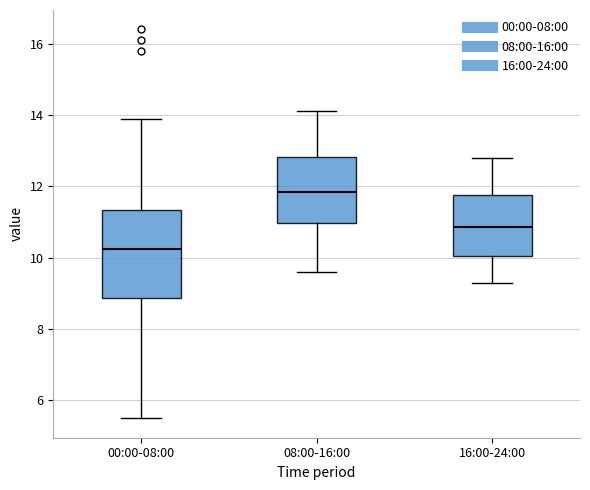

Reading left to right, transcribe this box plot: for each box, give where its median line is, the range the box spans, and where its two whiskers end, as read against the y-axis. The values are not printed on the chart, so give them approximately, as read against the axis.

00:00-08:00: median 10.2, box 8.8 to 11.4, whiskers 5.6 to 14.0
08:00-16:00: median 11.8, box 11.0 to 12.8, whiskers 9.6 to 14.2
16:00-24:00: median 10.8, box 10.0 to 11.8, whiskers 9.4 to 12.8